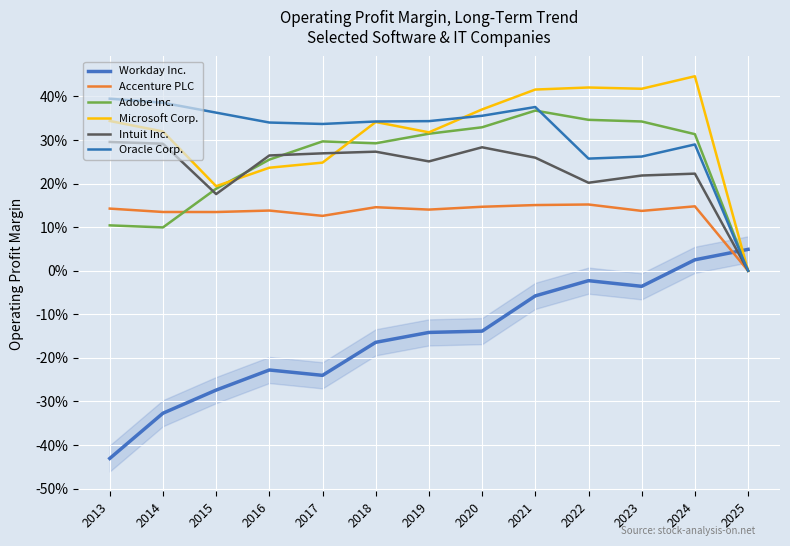

Reading left to right, what are all the values shown in this chart?

Workday Inc.: 2013=-0.4	2014=-0.3	2015=-0.3	2016=-0.2	2017=-0.2	2018=-0.2	2019=-0.1	2020=-0.1	2021=-0.1	2022=-0.0	2023=-0.0	2024=0.0	2025=0.0
Accenture PLC: 2013=0.1	2014=0.1	2015=0.1	2016=0.1	2017=0.1	2018=0.1	2019=0.1	2020=0.1	2021=0.2	2022=0.2	2023=0.1	2024=0.1	2025=0.0
Adobe Inc.: 2013=0.1	2014=0.1	2015=0.2	2016=0.3	2017=0.3	2018=0.3	2019=0.3	2020=0.3	2021=0.4	2022=0.3	2023=0.3	2024=0.3	2025=0.0
Microsoft Corp.: 2013=0.3	2014=0.3	2015=0.2	2016=0.2	2017=0.2	2018=0.3	2019=0.3	2020=0.4	2021=0.4	2022=0.4	2023=0.4	2024=0.4	2025=0.0
Intuit Inc.: 2013=0.3	2014=0.3	2015=0.2	2016=0.3	2017=0.3	2018=0.3	2019=0.3	2020=0.3	2021=0.3	2022=0.2	2023=0.2	2024=0.2	2025=0.0
Oracle Corp.: 2013=0.4	2014=0.4	2015=0.4	2016=0.3	2017=0.3	2018=0.3	2019=0.3	2020=0.4	2021=0.4	2022=0.3	2023=0.3	2024=0.3	2025=0.0